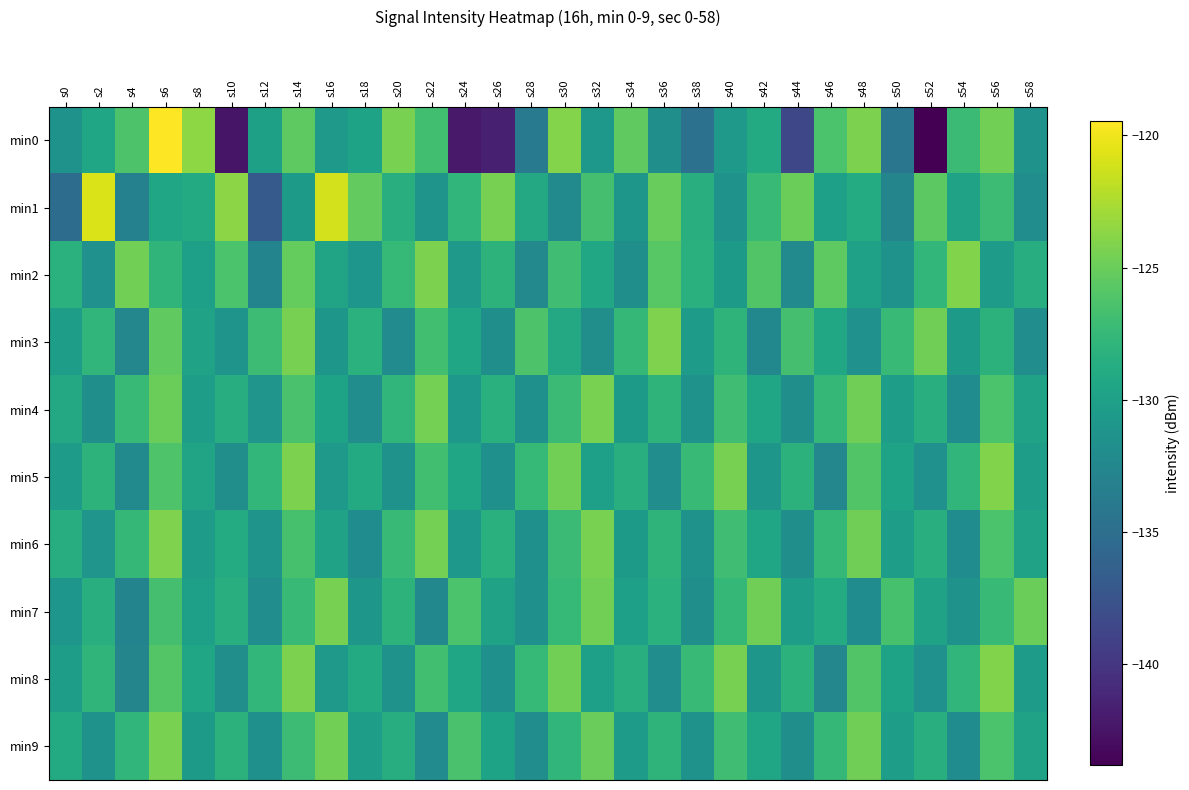

True or false: min0 has a value of -235.5 at s24.

False